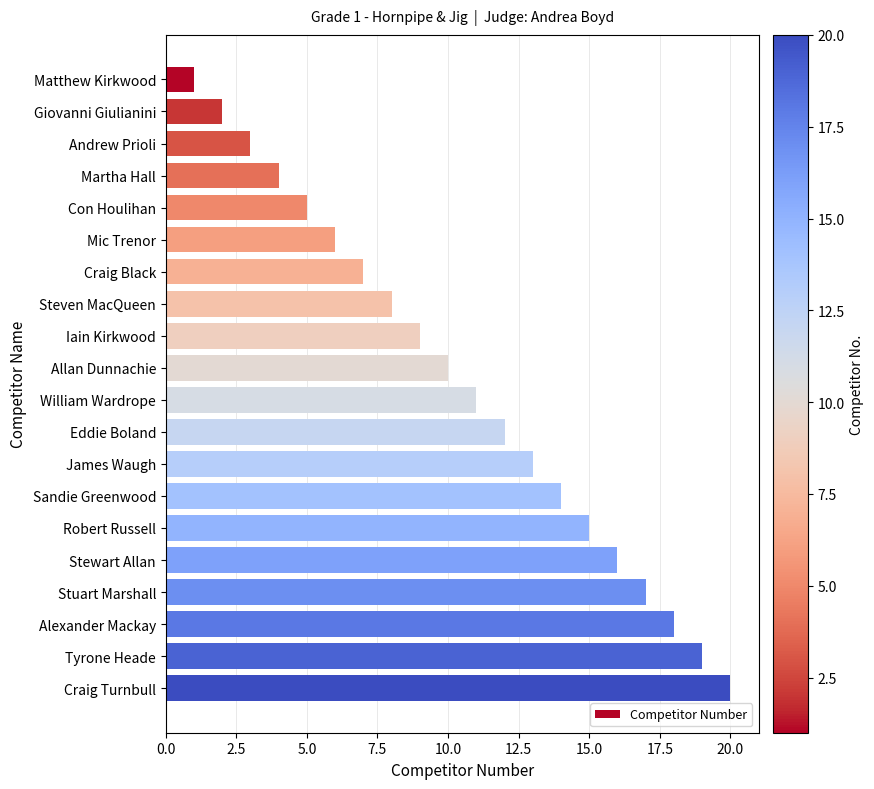

At which category does the chart reach its peak across all series?

Craig Turnbull